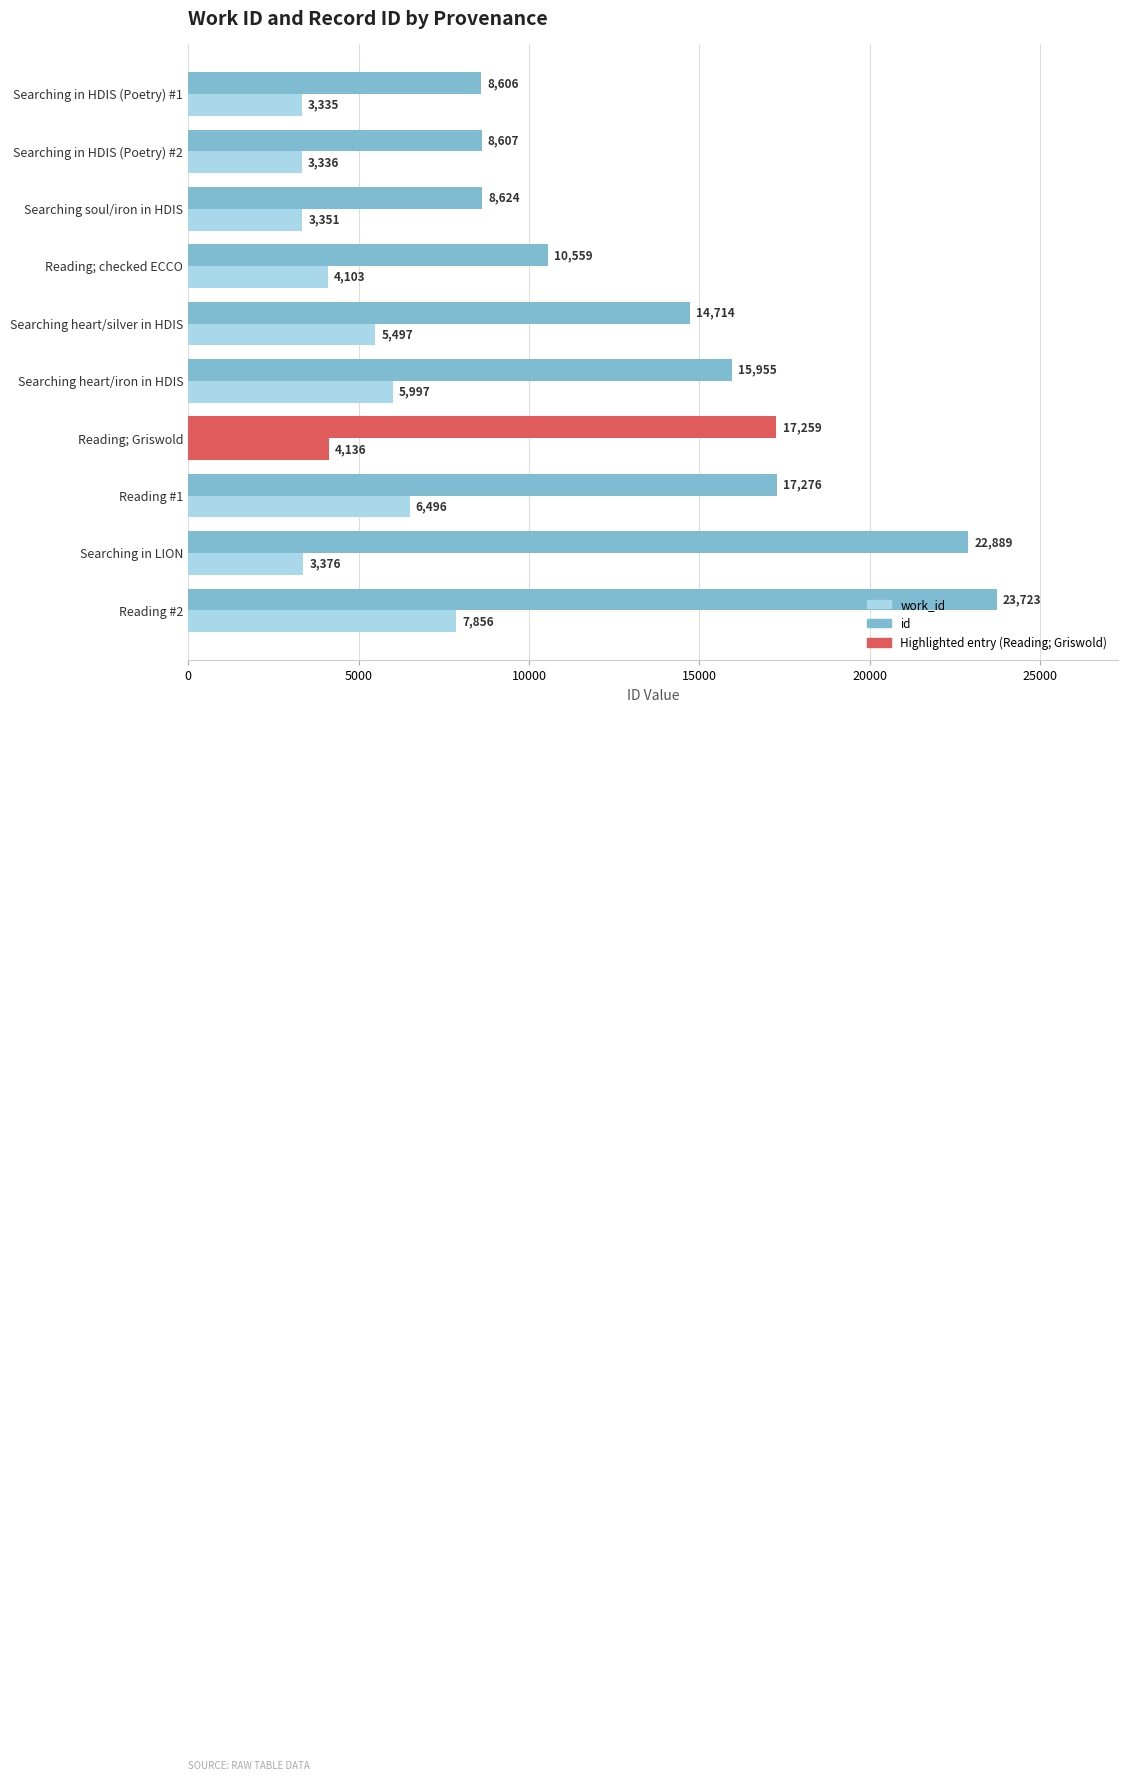

What is the sum of all work_id values?

47483